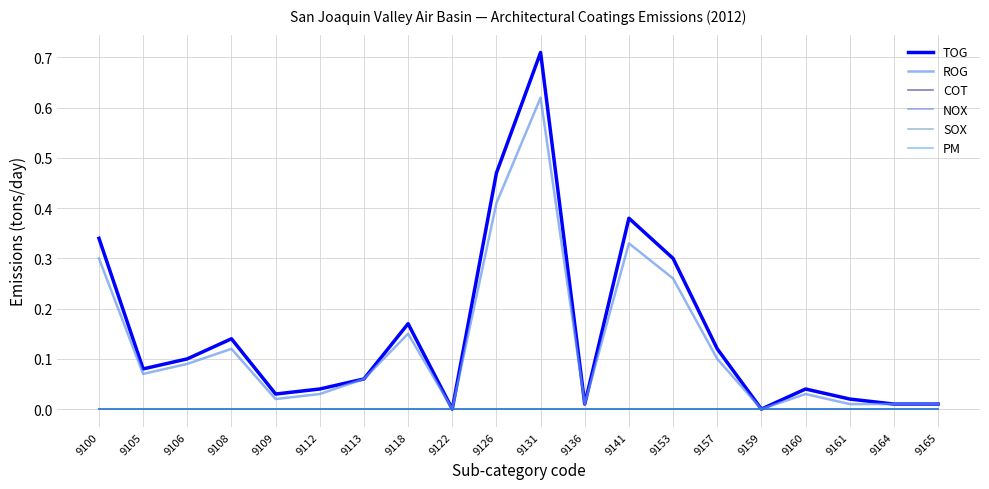

Does the chart have visible grid lines?

Yes